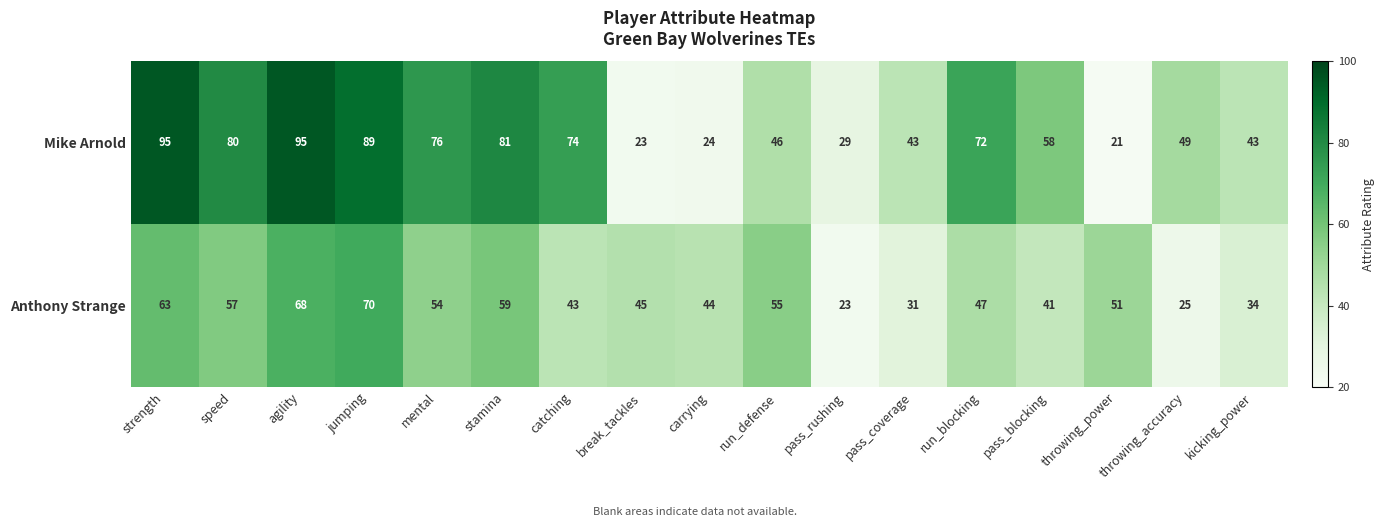

What is the difference between the maximum and minimum values in the Anthony Strange series?

47